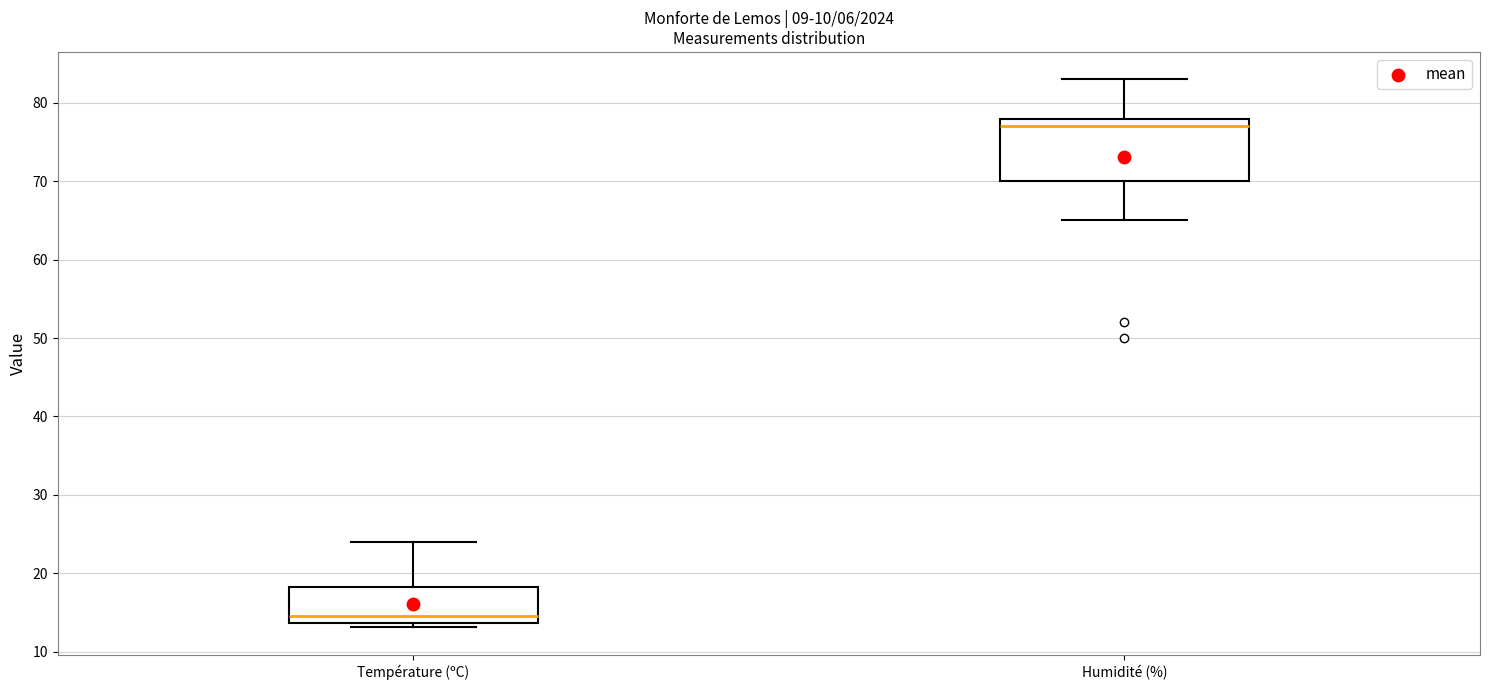

Comparing the boxes themselves (not the whiskers), which one is the tallest?

Humidité (%)